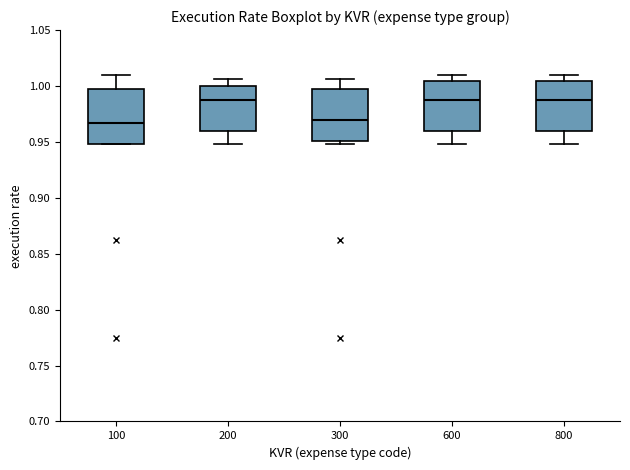

Reading left to right, transcribe this box plot: for each box, give where its median line is, the range the box spans, and where its two whiskers end, as read against the y-axis. The values are not printed on the chart, so give them approximately, as read against the axis.

100: median 0.965, box 0.950 to 1.000, whiskers 0.950 to 1.010
200: median 0.990, box 0.960 to 1.000, whiskers 0.950 to 1.005
300: median 0.970, box 0.950 to 1.000, whiskers 0.950 (just below the box's lower edge) to 1.005
600: median 0.990, box 0.960 to 1.005, whiskers 0.950 to 1.010
800: median 0.990, box 0.960 to 1.005, whiskers 0.950 to 1.010